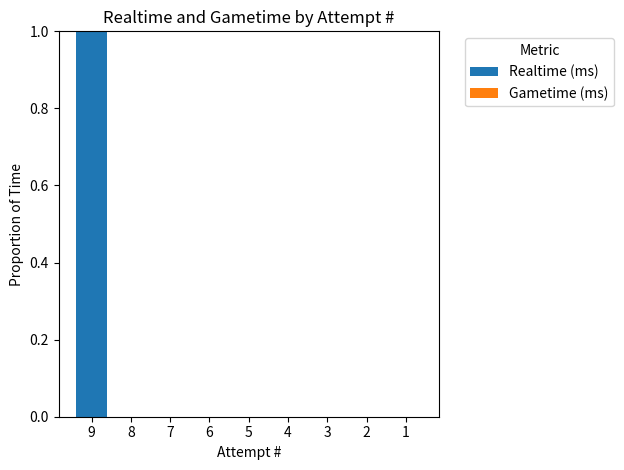

Reading right to left, transcribe all the data shown in this chart.

1=0	2=0	3=0	4=0	5=0	6=0	7=0	8=0	9=1